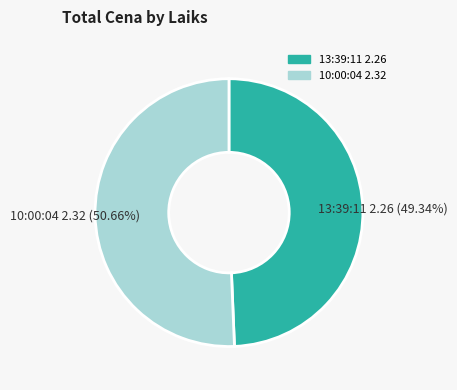

True or false: 13:39:11 accounts for 49% of the total.

True